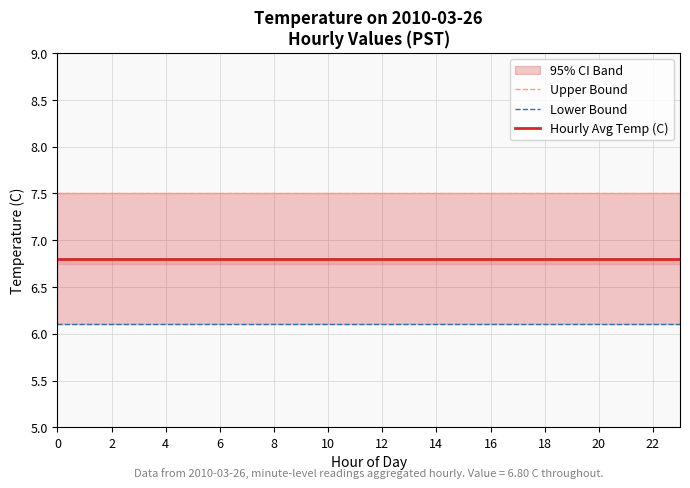

Rank the series by their average value, from lowest to highest.

Lower Bound, Hourly Avg Temp (C), Upper Bound